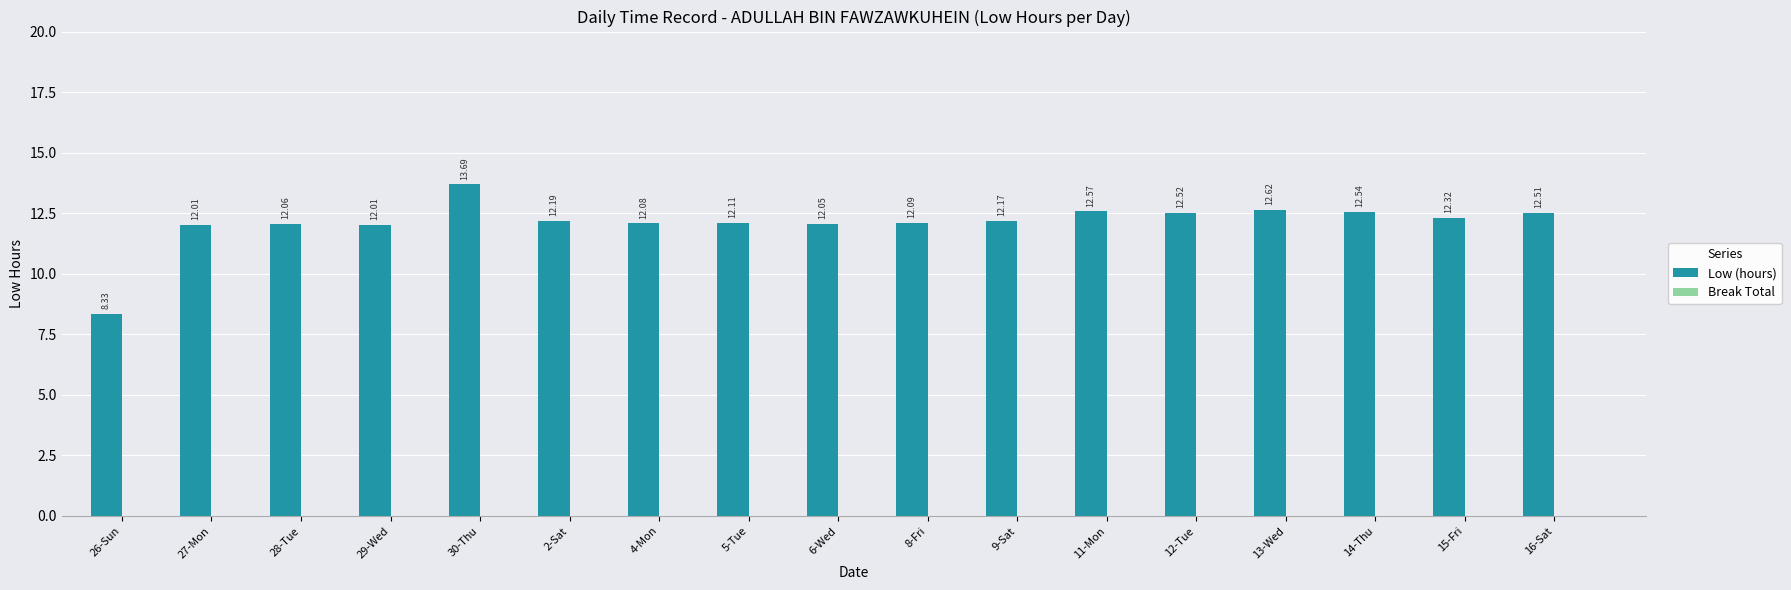

Which has a higher value, 12-Tue or 14-Thu?

14-Thu